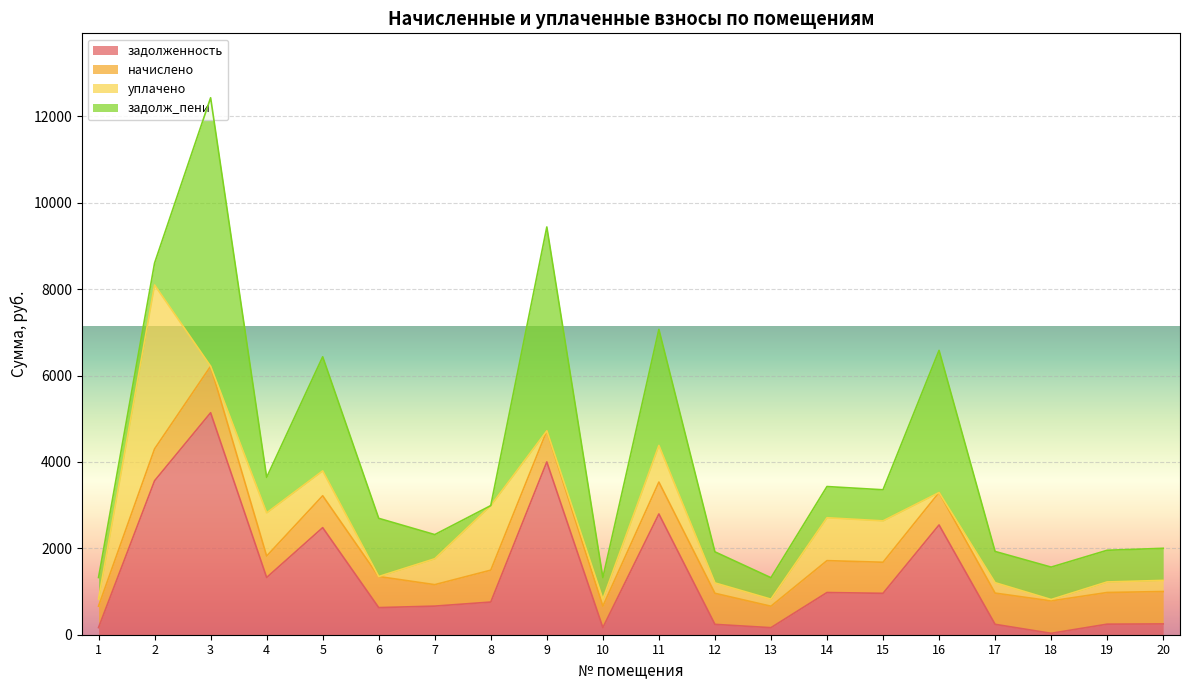

How many values in уплачено are above zero?

16